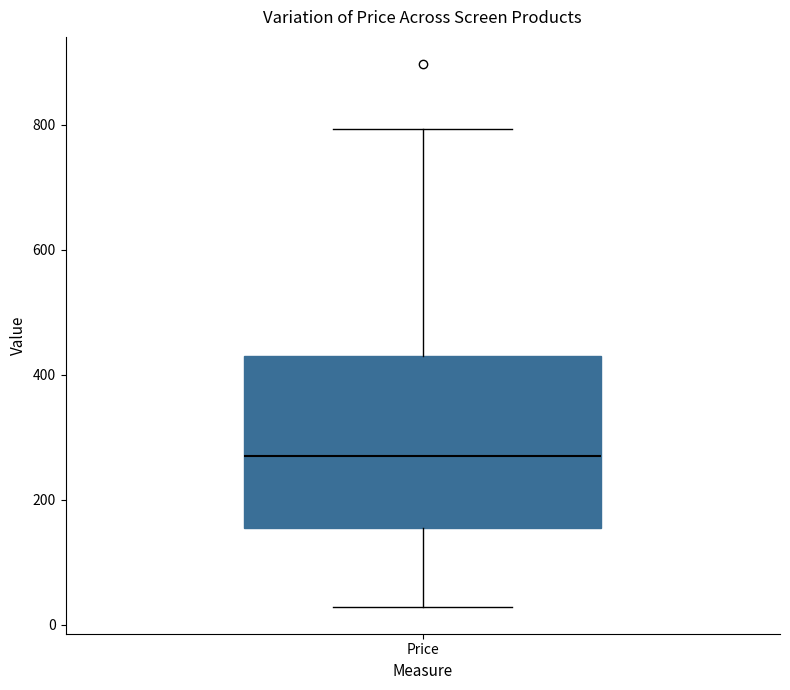

Where does the median line of the box for Price sit on the y-axis? The values are not printed on the chart, so give them approximately, as read against the axis.

260